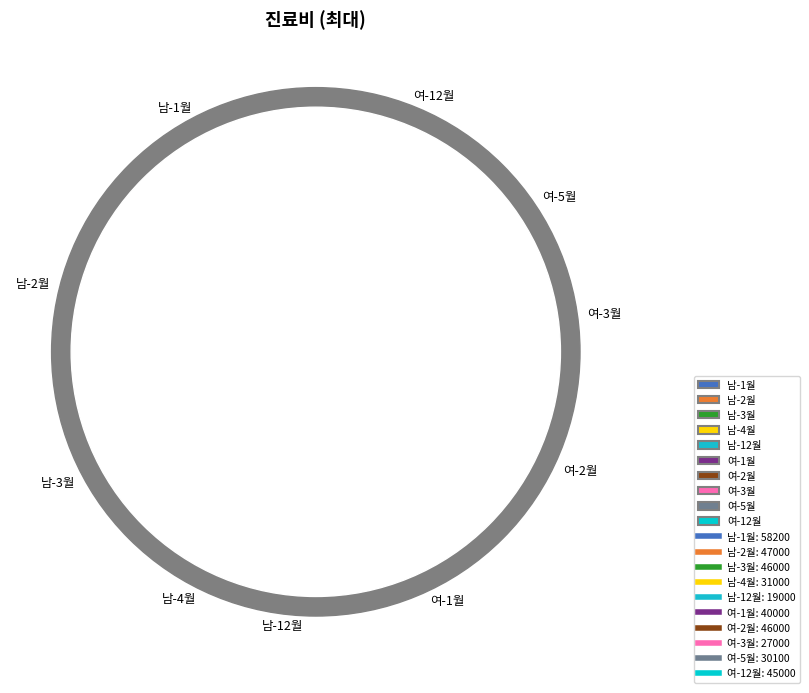

To the nearest percent, what is the combined percentage of 남-12월 and 남-2월?

17%